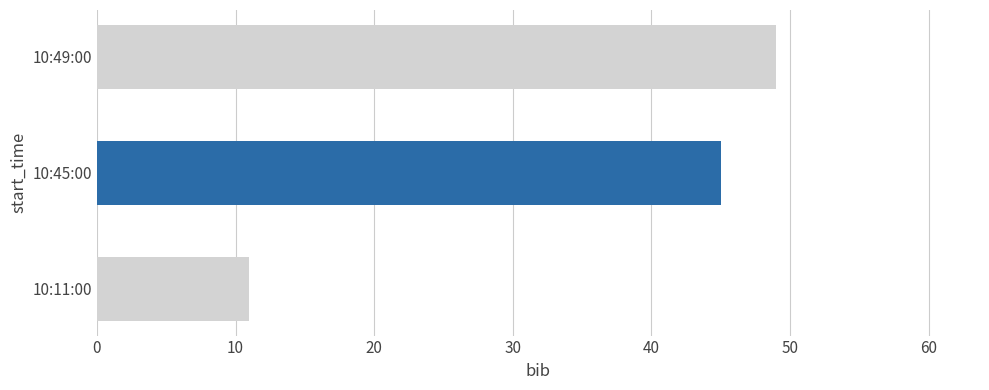

Where is the data nearest to the value 30?

10:45:00